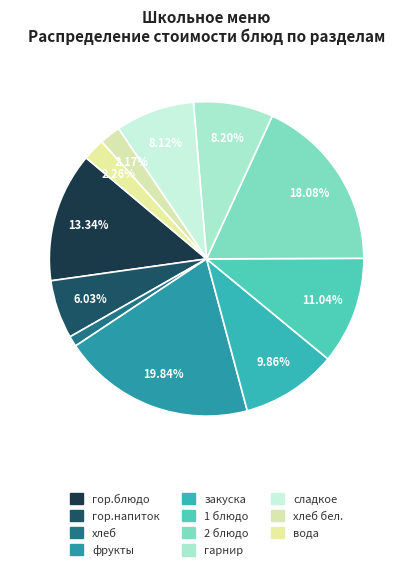

Rank the categories by value from lowest to highest.

хлеб, хлеб бел., вода, гор.напиток, сладкое, гарнир, закуска, 1 блюдо, гор.блюдо, 2 блюдо, фрукты